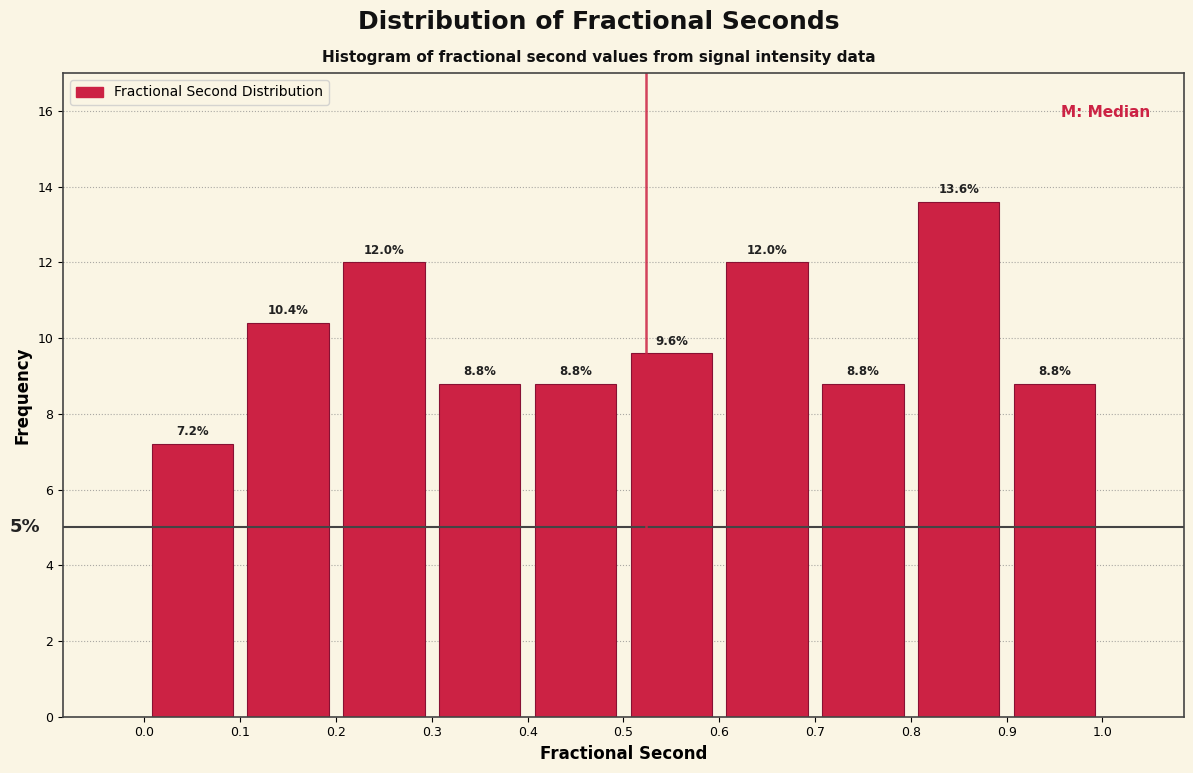

Which range on the x-axis has the tallest bar?

0.8 to 0.9